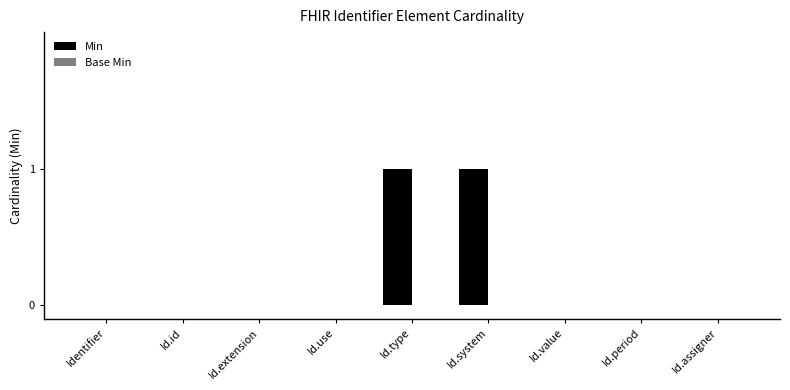

How many data points does each series have?

9